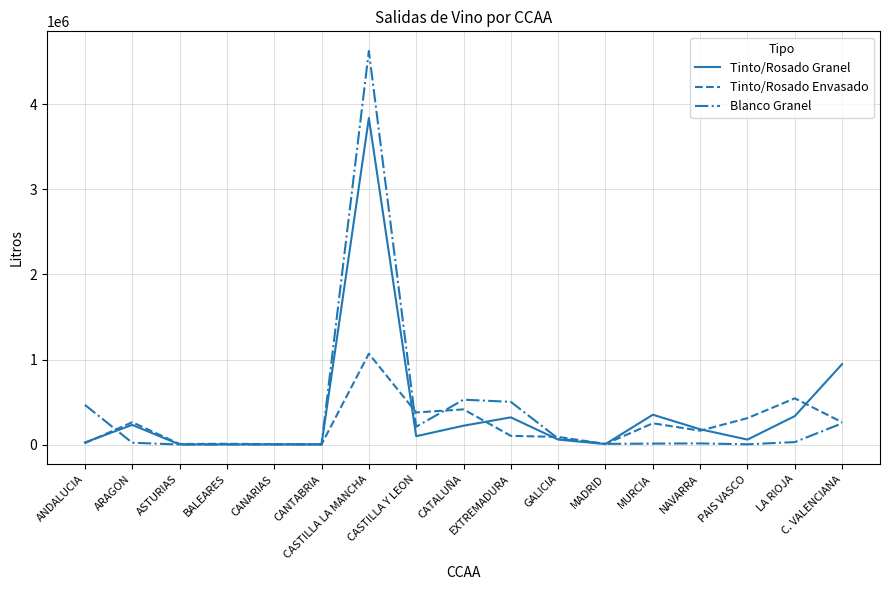

The value of Tinto/Rosado Envasado at PAIS VASCO is 550161. True or false?

False